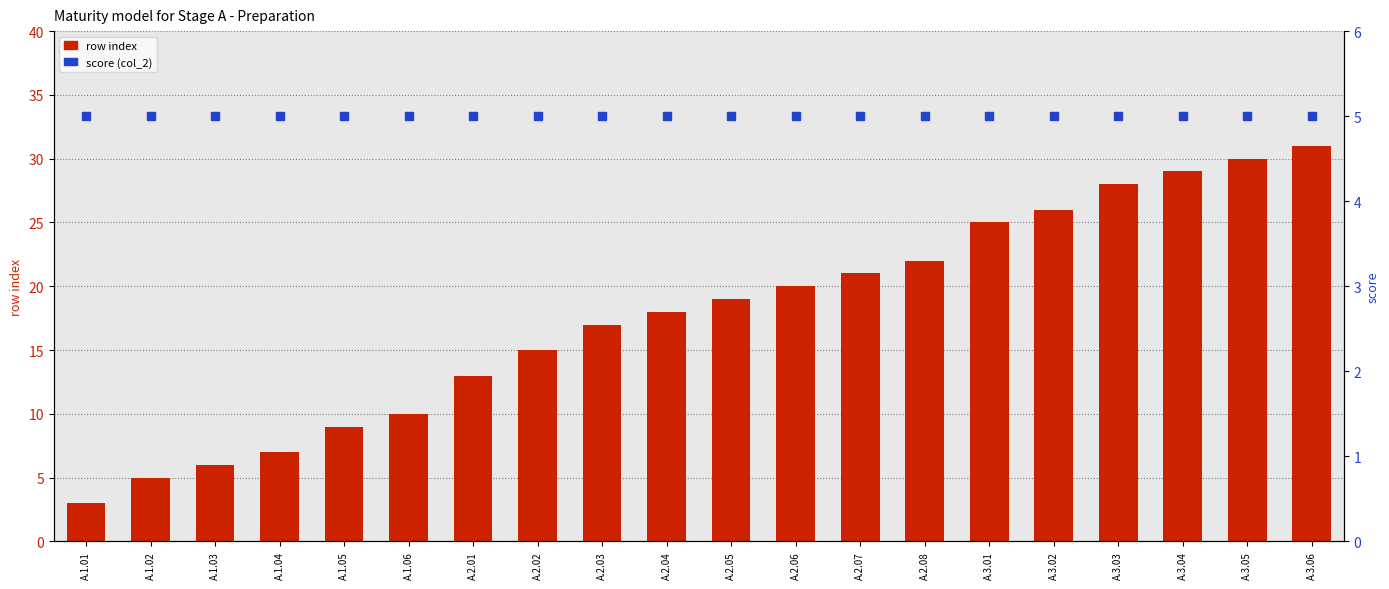

At which category is the sum across all series the highest?

A.3.06